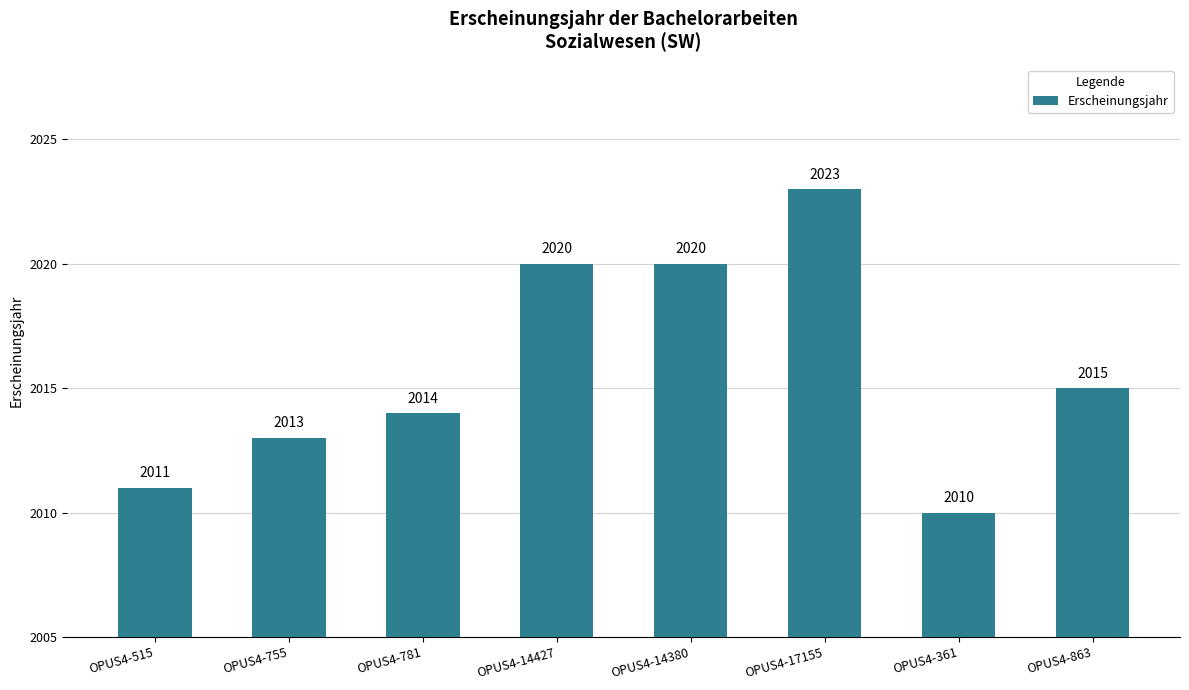

What is the approximate value at OPUS4-863, to the nearest 5?

2015